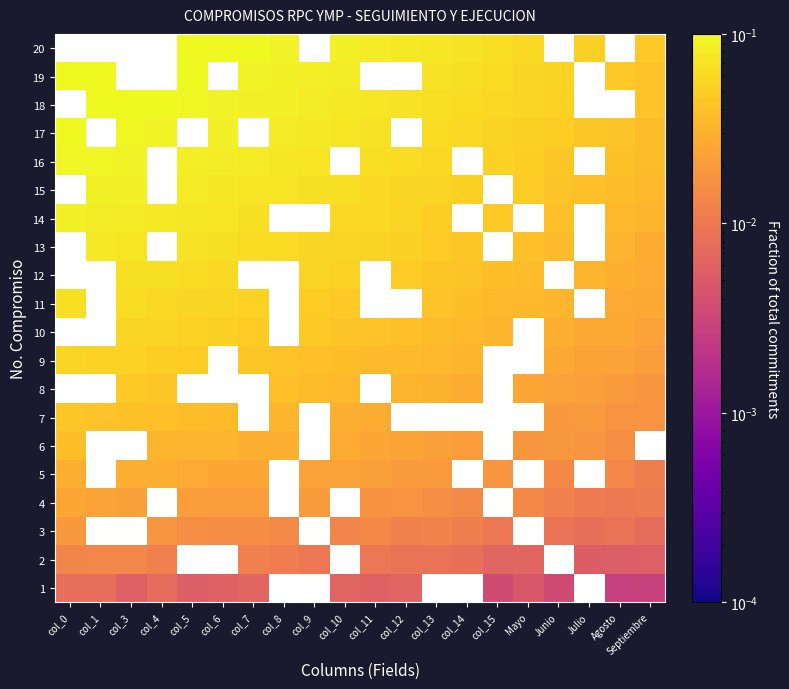

How many data points in 20 are above 0?

13